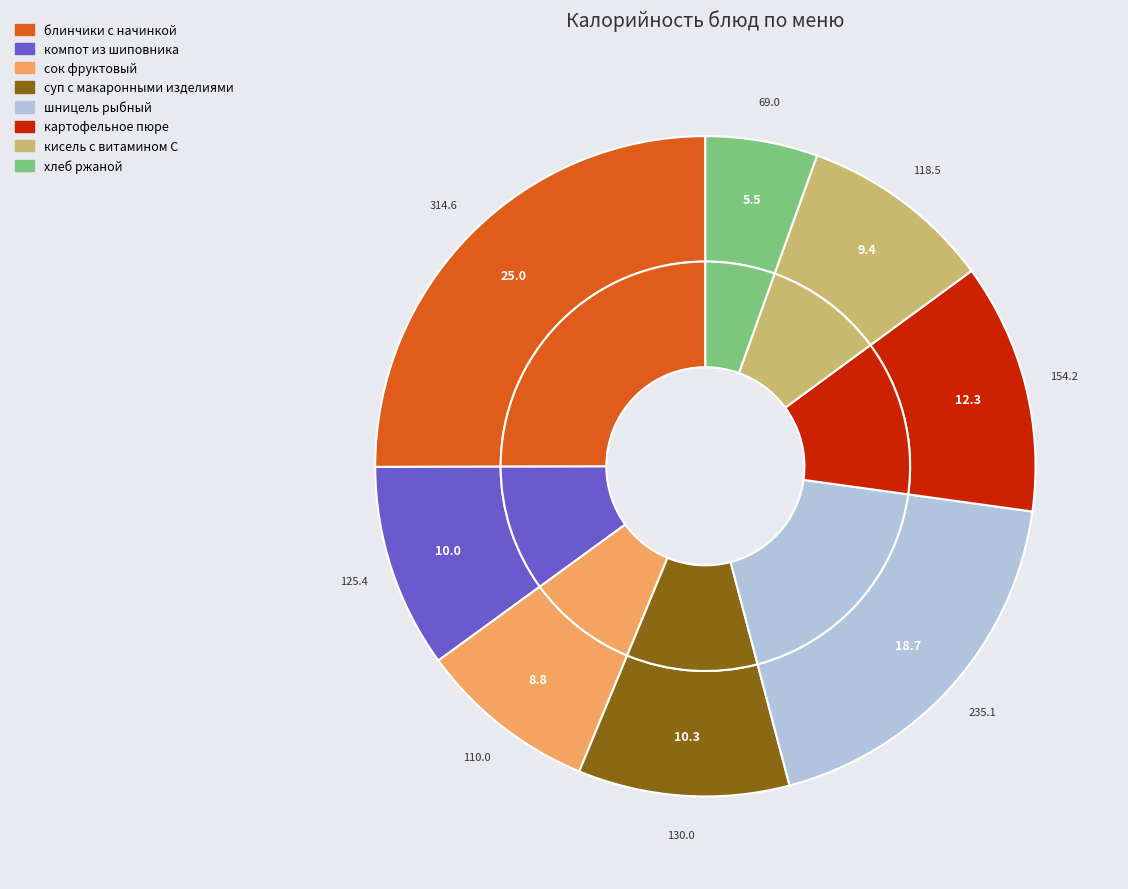

To the nearest percent, what is the average slice percentage?

12%